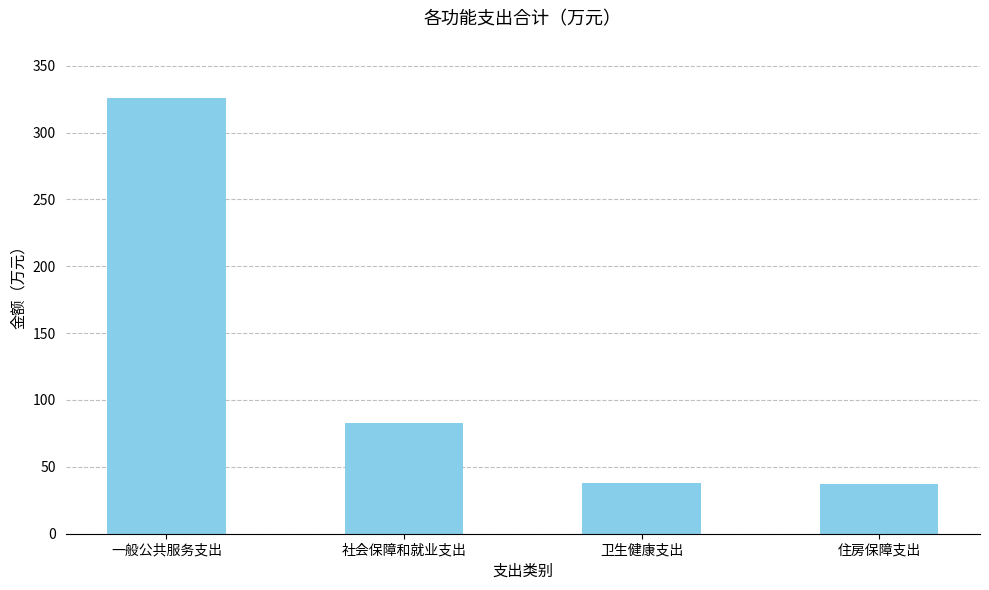

Count the number of data series in this chart.

1